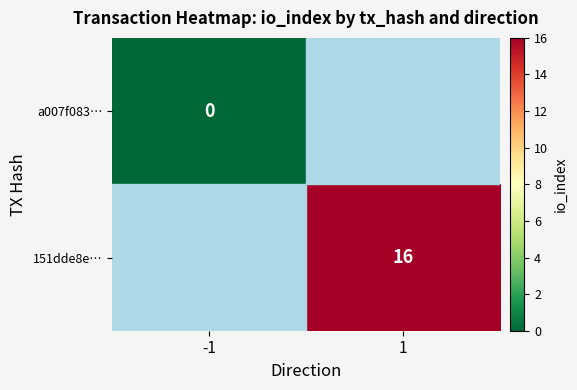

The 151dde8e… series shows 16 at 1. True or false?

True